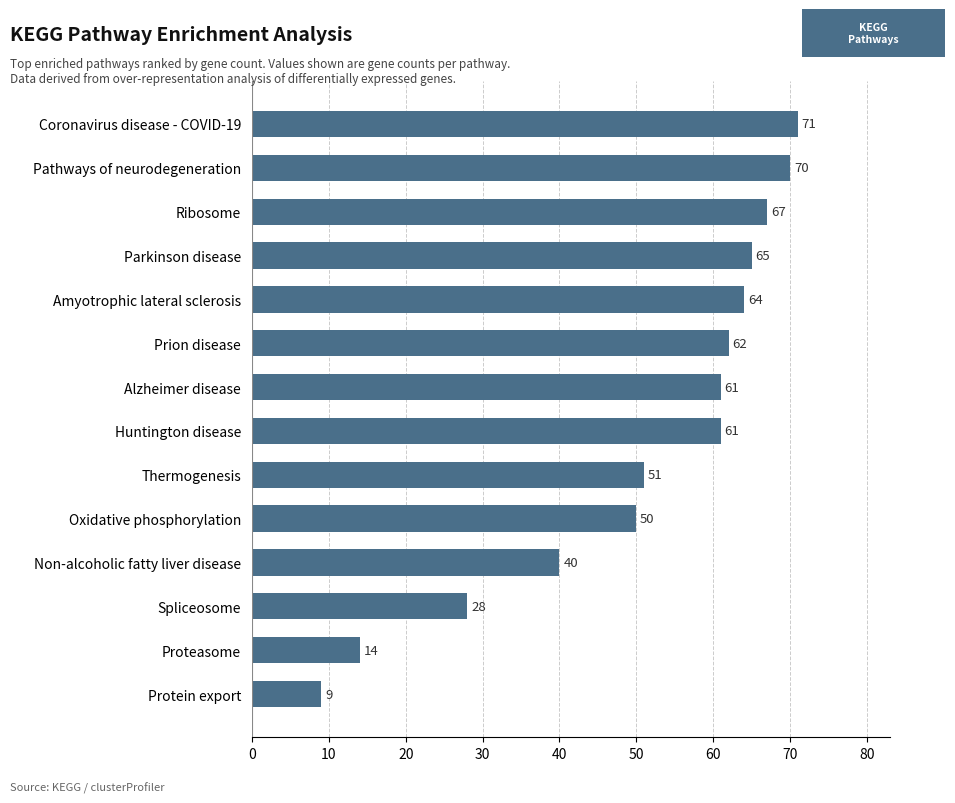

Where is the data nearest to the value 40?

Non-alcoholic fatty liver disease